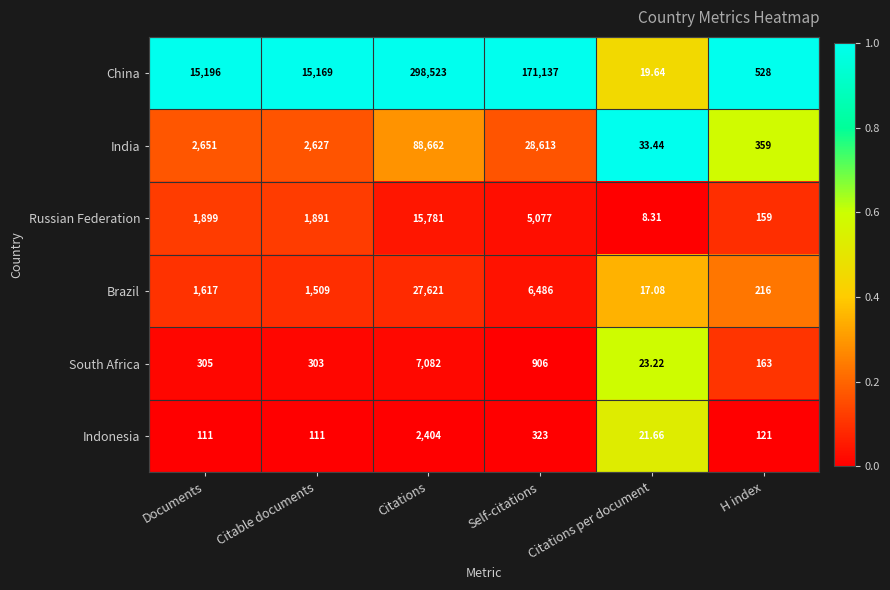

Which series has the largest total across all categories?

China